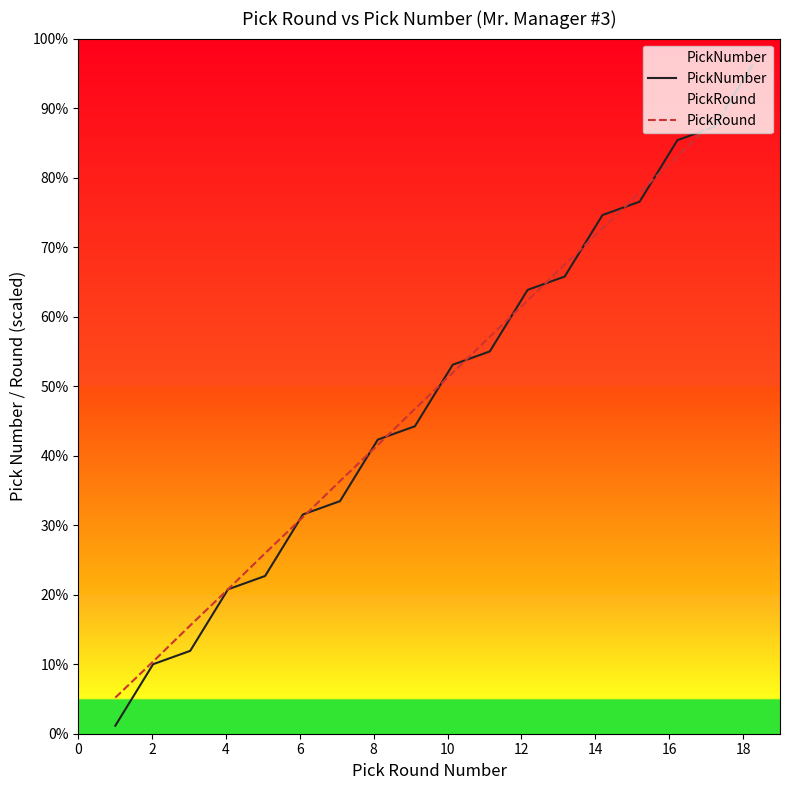

Rank the series by their average value, from lowest to highest.

PickNumber, PickRound